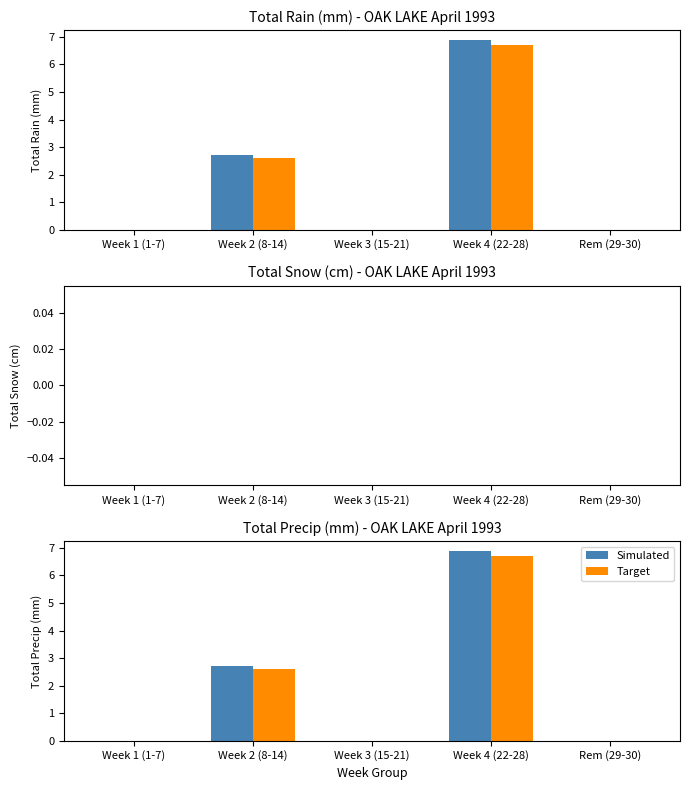

What is the average value of the Target series?

1.9